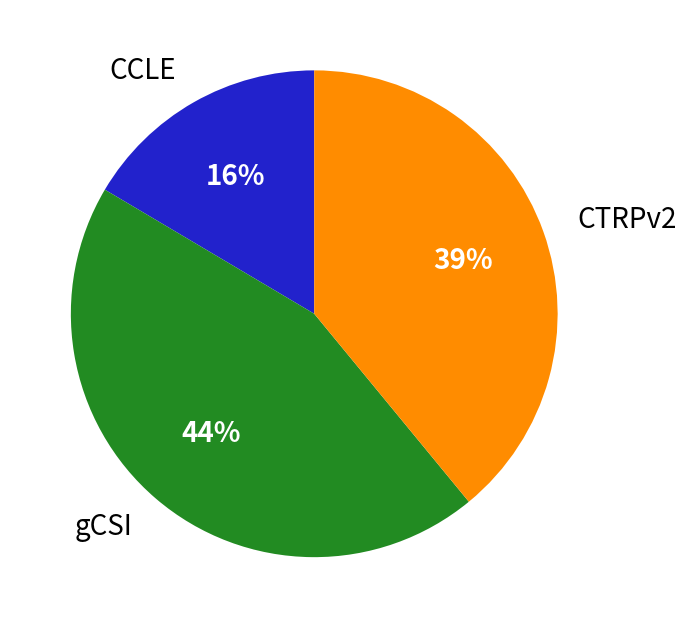

The gCSI slice represents 44% of the pie. True or false?

True